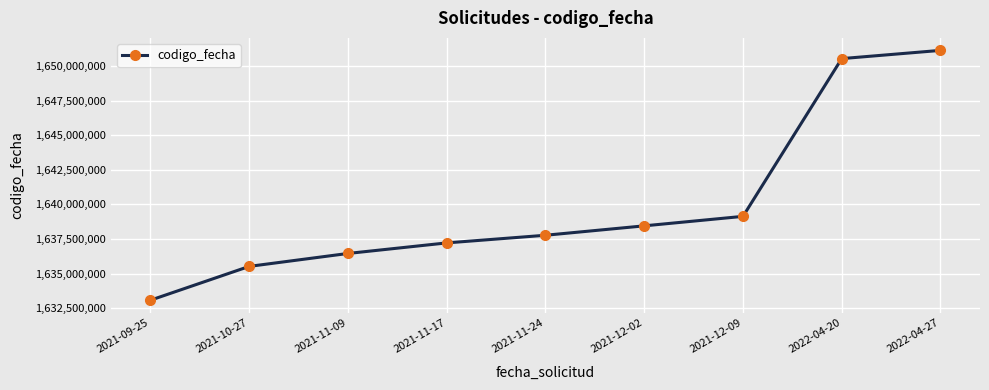

Reading left to right, list all the values displayed in this chart.

2021-09-25=1633079925	2021-10-27=1635523335	2021-11-09=1636458306	2021-11-17=1637221162	2021-11-24=1637774153	2021-12-02=1638453648	2021-12-09=1639139376	2022-04-20=1650541920	2022-04-27=1651136909